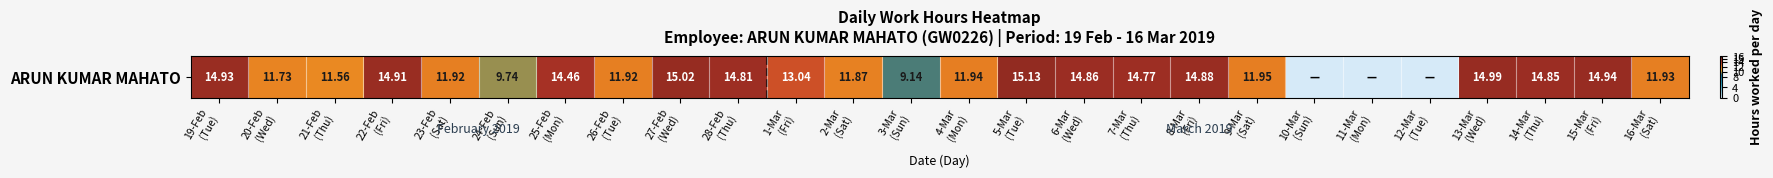

Rank the categories by value from lowest to highest.

10-Mar
(Sun), 11-Mar
(Mon), 12-Mar
(Tue), 3-Mar
(Sun), 24-Feb
(Sun), 21-Feb
(Thu), 20-Feb
(Wed), 2-Mar
(Sat), 23-Feb
(Sat), 26-Feb
(Tue), 16-Mar
(Sat), 4-Mar
(Mon), 9-Mar
(Sat), 1-Mar
(Fri), 25-Feb
(Mon), 7-Mar
(Thu), 28-Feb
(Thu), 14-Mar
(Thu), 6-Mar
(Wed), 8-Mar
(Fri), 22-Feb
(Fri), 19-Feb
(Tue), 15-Mar
(Fri), 13-Mar
(Wed), 27-Feb
(Wed), 5-Mar
(Tue)